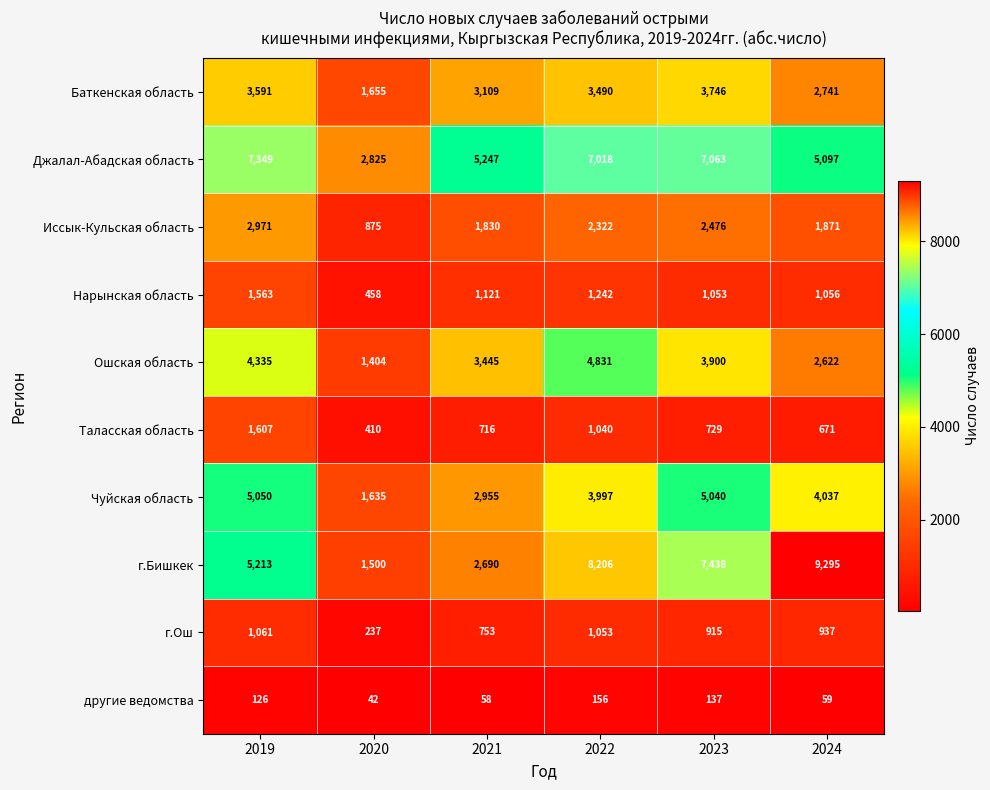

What is the sum of all г.Ош values?

4956